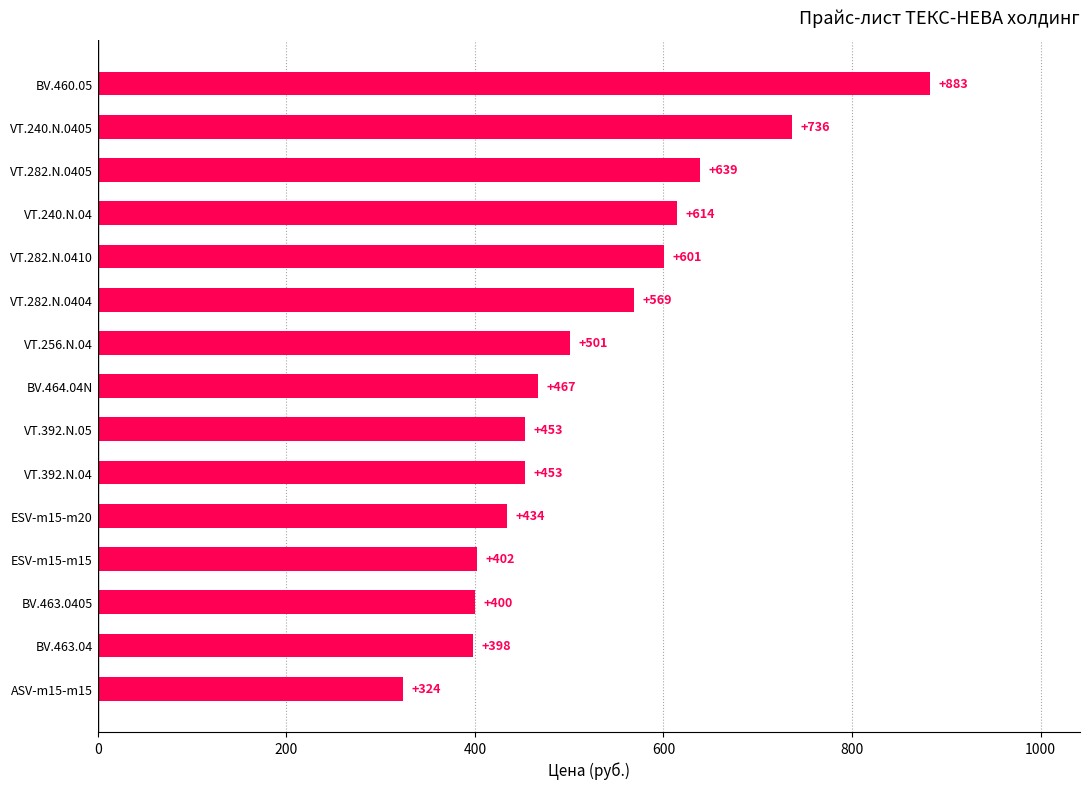

What is the average value?

524.9